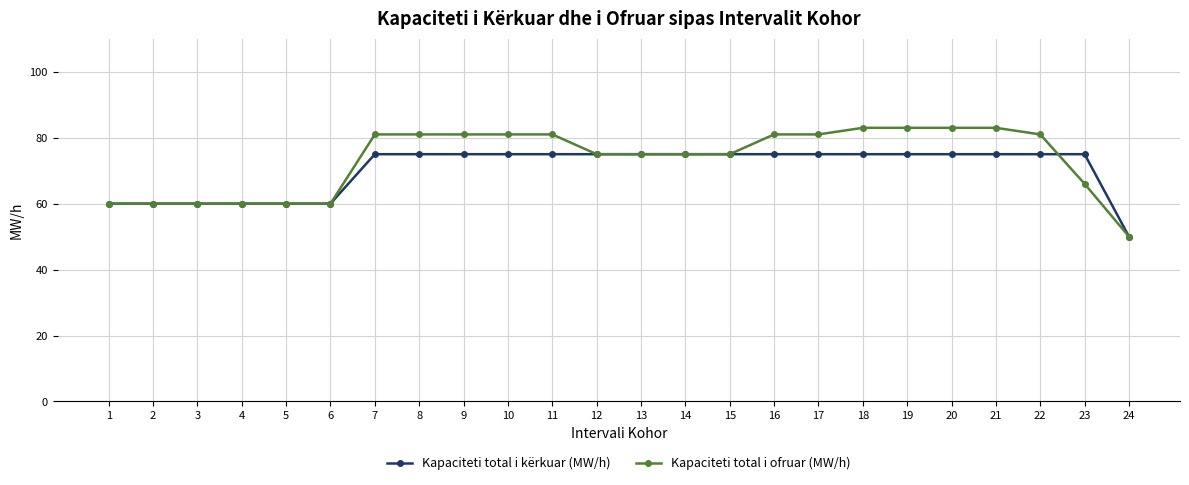

Reading left to right, list all the values displayed in this chart.

Kapaciteti total i kërkuar (MW/h): 1=60	2=60	3=60	4=60	5=60	6=60	7=75	8=75	9=75	10=75	11=75	12=75	13=75	14=75	15=75	16=75	17=75	18=75	19=75	20=75	21=75	22=75	23=75	24=50
Kapaciteti total i ofruar (MW/h): 1=60	2=60	3=60	4=60	5=60	6=60	7=81	8=81	9=81	10=81	11=81	12=75	13=75	14=75	15=75	16=81	17=81	18=83	19=83	20=83	21=83	22=81	23=66	24=50